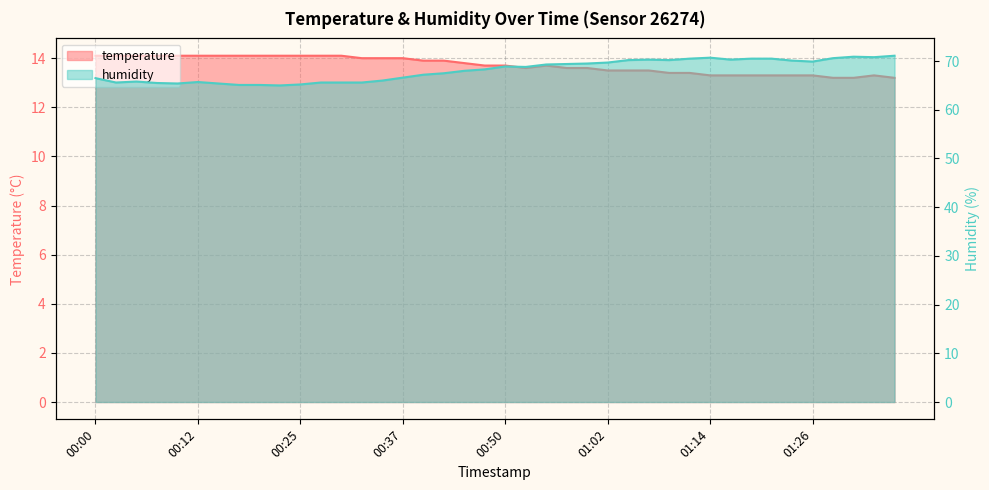

What are all the series names shown in the legend?

temperature, humidity